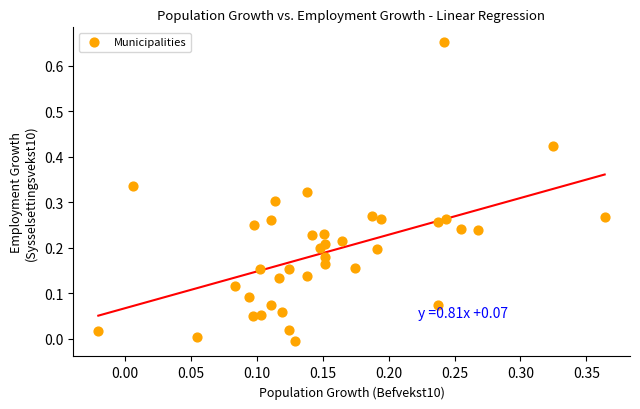

How many points are shown in the scatter plot?

38